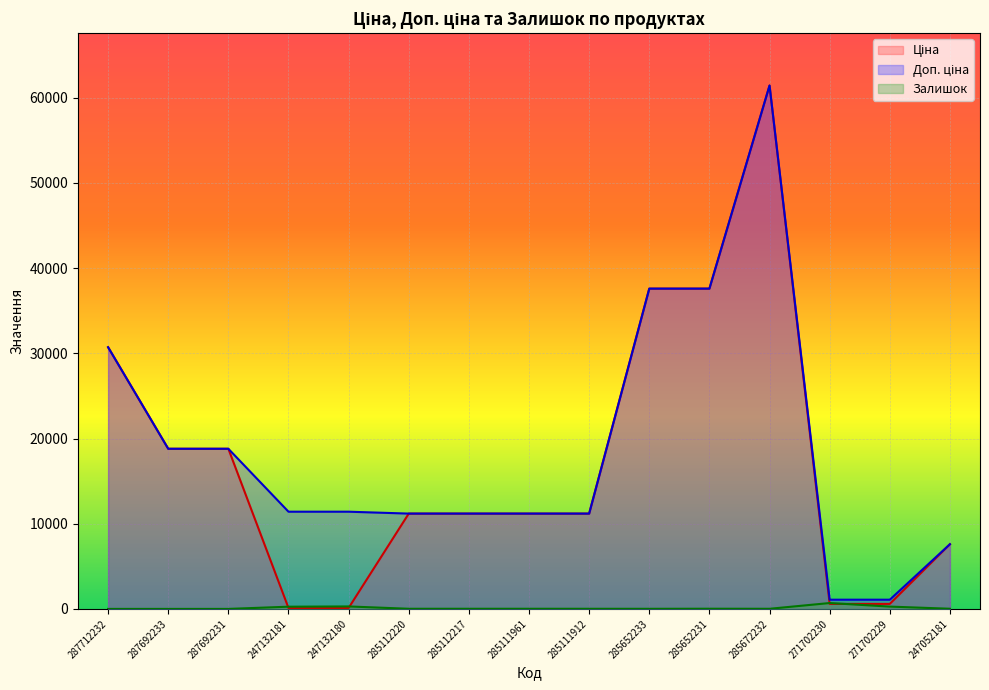

What is the average value of the Залишок series?

109.8